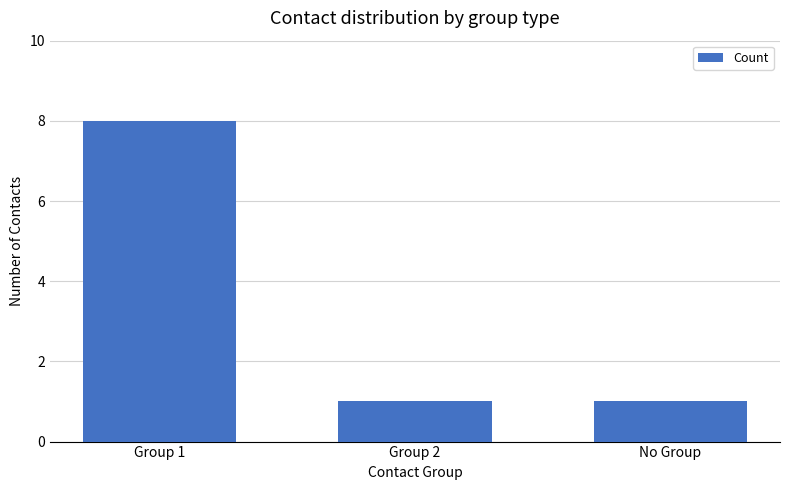

Between No Group and Group 1, which is larger?

Group 1